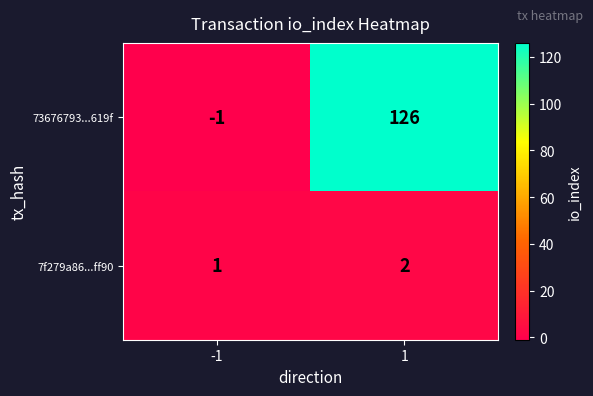

List the series in order of their overall mean, lowest first.

7f279a86...ff90, 73676793...619f